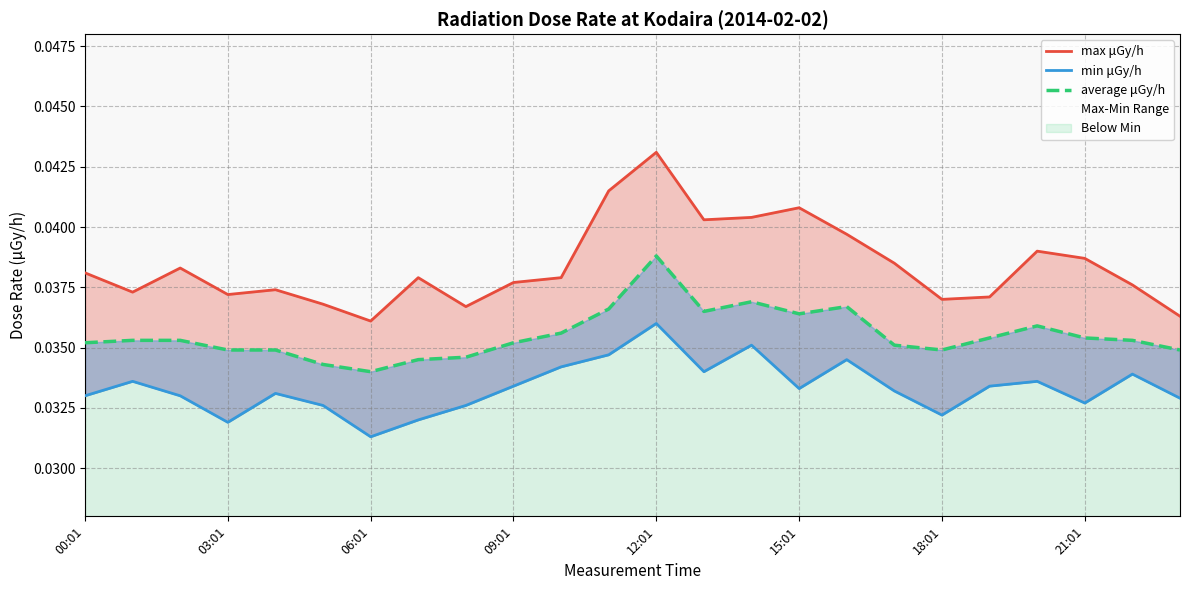

How many distinct data groups are displayed?

3